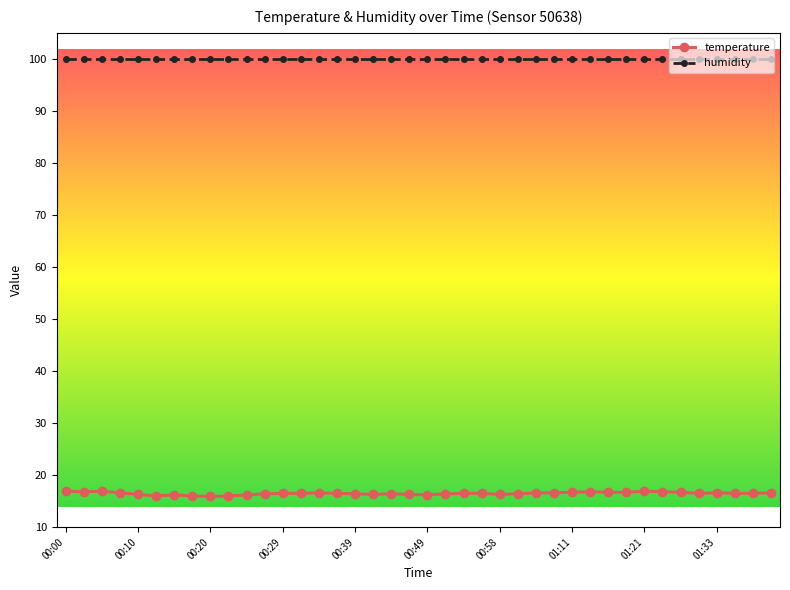

What is the average value of the humidity series?

99.9